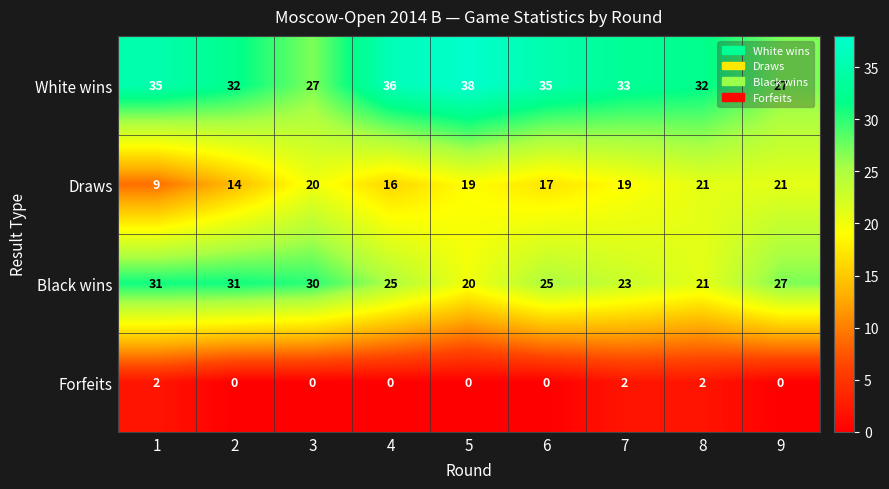

What is the total value across all series at 3?

77